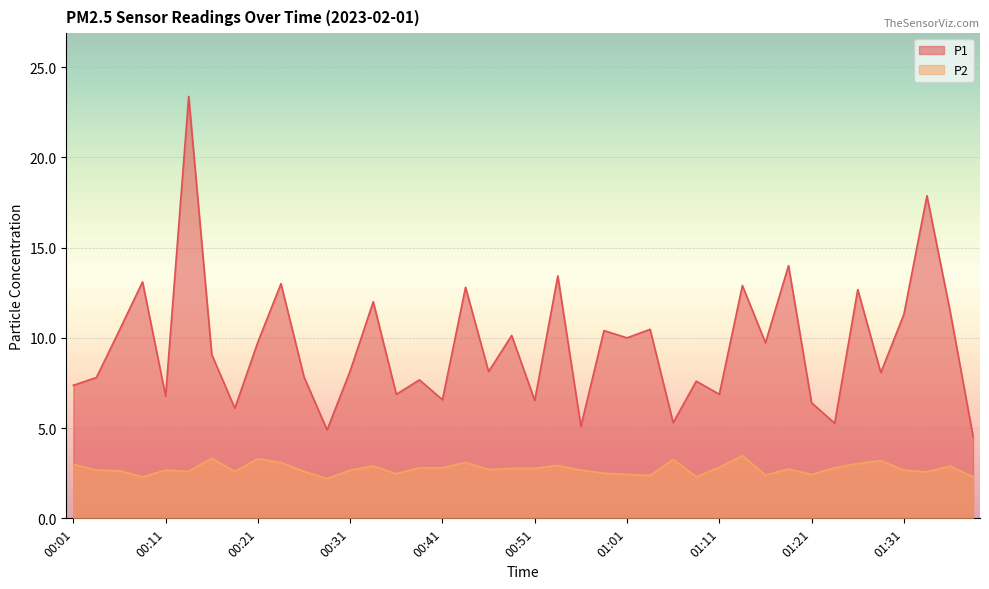

What value does the P1 series have at 01:23?

5.3